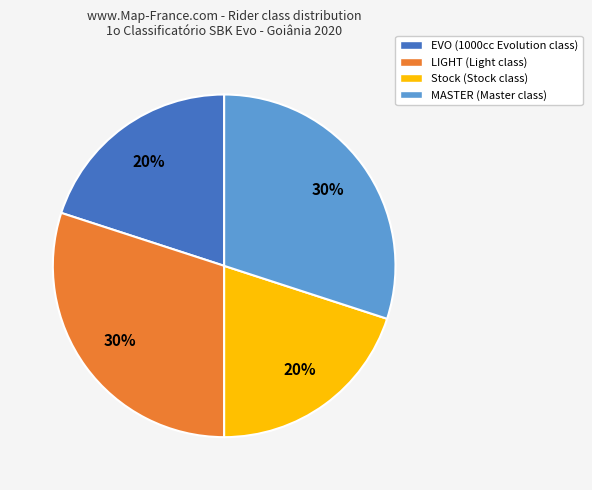

How many slices are in this pie chart?

4